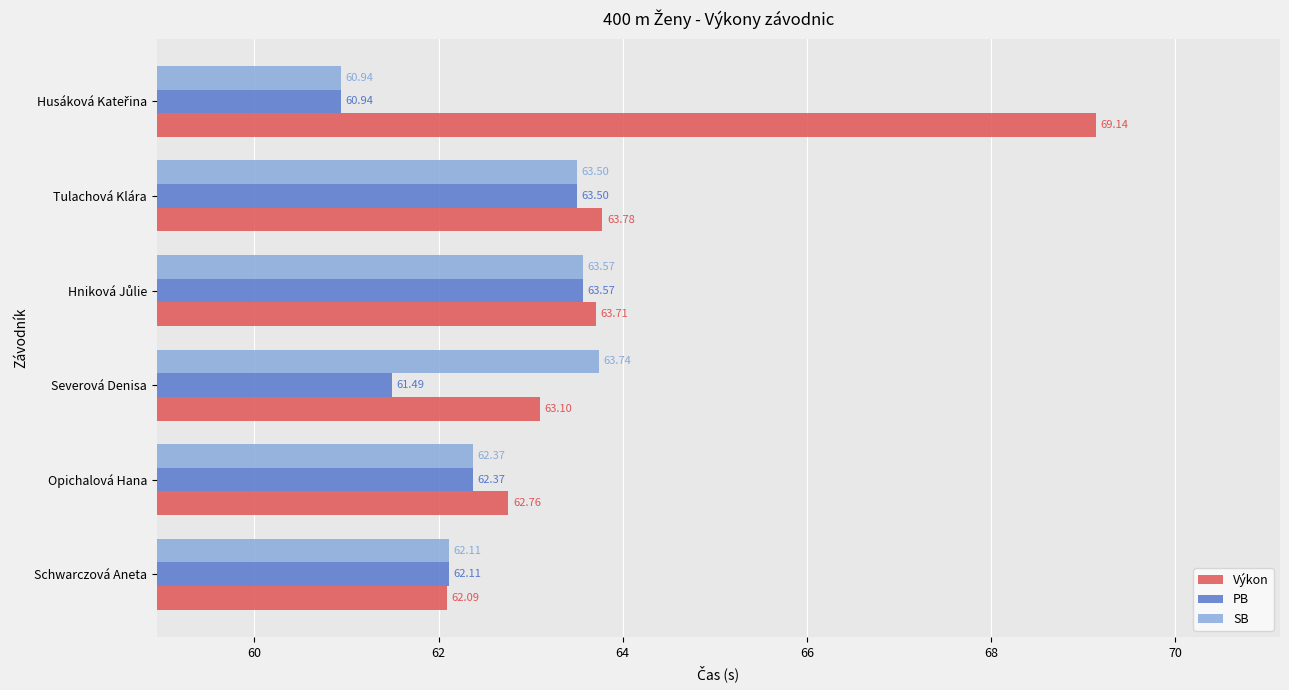

What is the sum of all Výkon values?

384.6